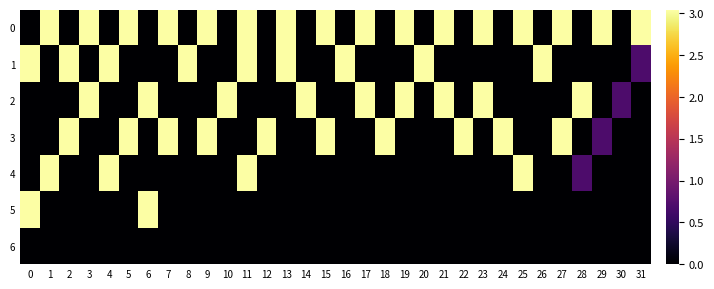

Reading left to right, what are all the values shown in this chart?

0: 0=0.0	1=3.0	2=0.0	3=3.0	4=0.0	5=3.0	6=0.0	7=3.0	8=0.0	9=3.0	10=0.0	11=3.0	12=0.0	13=3.0	14=0.0	15=3.0	16=0.0	17=3.0	18=0.0	19=3.0	20=0.0	21=3.0	22=0.0	23=3.0	24=0.0	25=3.0	26=0.0	27=3.0	28=0.0	29=3.0	30=0.0	31=3.0
1: 0=3.0	1=0.0	2=3.0	3=0.0	4=3.0	5=0.0	6=0.0	7=0.0	8=3.0	9=0.0	10=0.0	11=3.0	12=0.0	13=3.0	14=0.0	15=0.0	16=3.0	17=0.0	18=0.0	19=0.0	20=3.0	21=0.0	22=0.0	23=0.0	24=0.0	25=0.0	26=3.0	27=0.0	28=0.0	29=0.0	30=0.0	31=0.7
2: 0=0.0	1=0.0	2=0.0	3=3.0	4=0.0	5=0.0	6=3.0	7=0.0	8=0.0	9=0.0	10=3.0	11=0.0	12=0.0	13=0.0	14=3.0	15=0.0	16=0.0	17=3.0	18=0.0	19=3.0	20=0.0	21=3.0	22=0.0	23=3.0	24=0.0	25=0.0	26=0.0	27=0.0	28=3.0	29=0.0	30=0.7	31=0.0
3: 0=0.0	1=0.0	2=3.0	3=0.0	4=0.0	5=3.0	6=0.0	7=3.0	8=0.0	9=3.0	10=0.0	11=0.0	12=3.0	13=0.0	14=0.0	15=3.0	16=0.0	17=0.0	18=3.0	19=0.0	20=0.0	21=0.0	22=3.0	23=0.0	24=3.0	25=0.0	26=0.0	27=3.0	28=0.0	29=0.7	30=0.0	31=0.0
4: 0=0.0	1=3.0	2=0.0	3=0.0	4=3.0	5=0.0	6=0.0	7=0.0	8=0.0	9=0.0	10=0.0	11=3.0	12=0.0	13=0.0	14=0.0	15=0.0	16=0.0	17=0.0	18=0.0	19=0.0	20=0.0	21=0.0	22=0.0	23=0.0	24=0.0	25=3.0	26=0.0	27=0.0	28=0.7	29=0.0	30=0.0	31=0.0
5: 0=3.0	1=0.0	2=0.0	3=0.0	4=0.0	5=0.0	6=3.0	7=0.0	8=0.0	9=0.0	10=0.0	11=0.0	12=0.0	13=0.0	14=0.0	15=0.0	16=0.0	17=0.0	18=0.0	19=0.0	20=0.0	21=0.0	22=0.0	23=0.0	24=0.0	25=0.0	26=0.0	27=0.0	28=0.0	29=0.0	30=0.0	31=0.0
6: 0=0.0	1=0.0	2=0.0	3=0.0	4=0.0	5=0.0	6=0.0	7=0.0	8=0.0	9=0.0	10=0.0	11=0.0	12=0.0	13=0.0	14=0.0	15=0.0	16=0.0	17=0.0	18=0.0	19=0.0	20=0.0	21=0.0	22=0.0	23=0.0	24=0.0	25=0.0	26=0.0	27=0.0	28=0.0	29=0.0	30=0.0	31=0.0